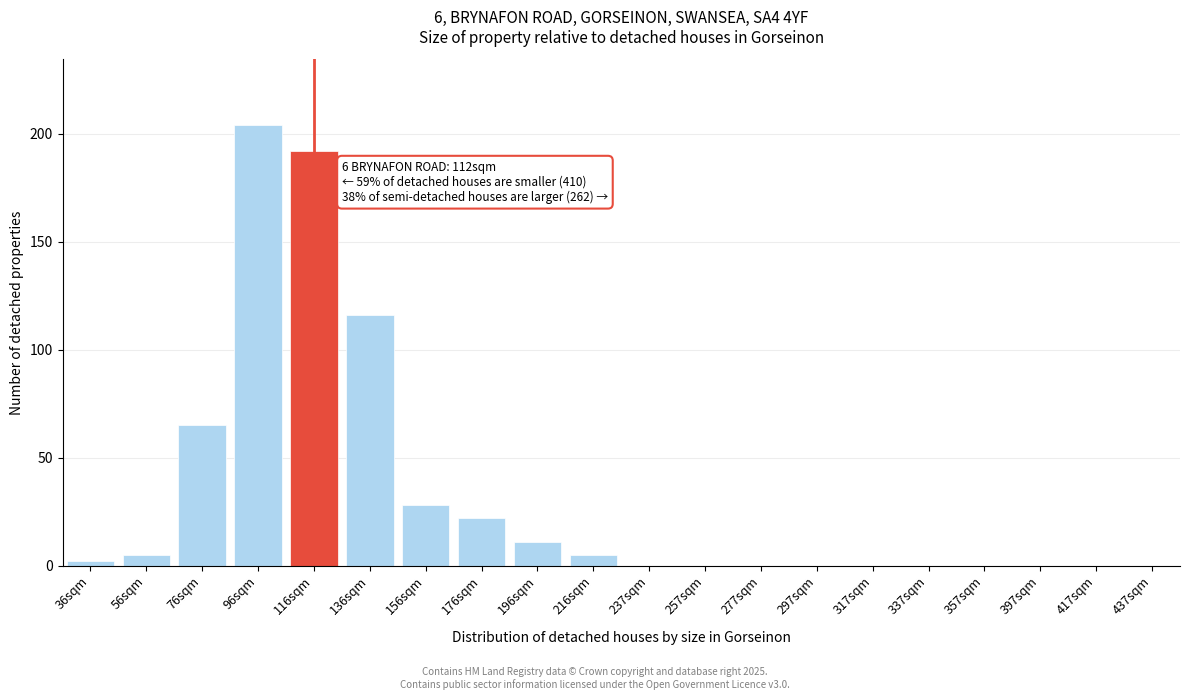

At which label is the value closest to 102?

136sqm